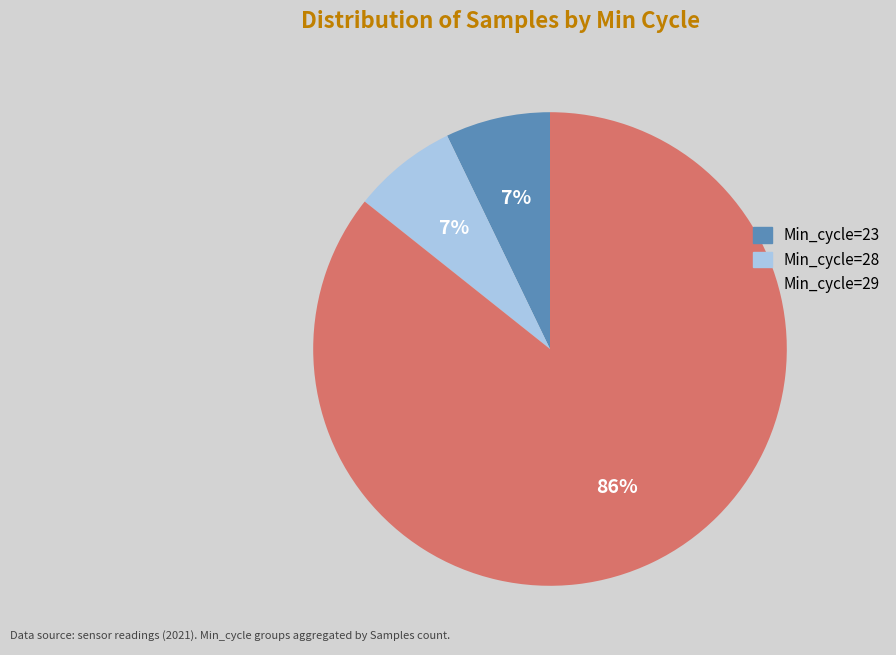

Approximately how many times larger is the value at Min_cycle=28 compared to Min_cycle=23?

1.0